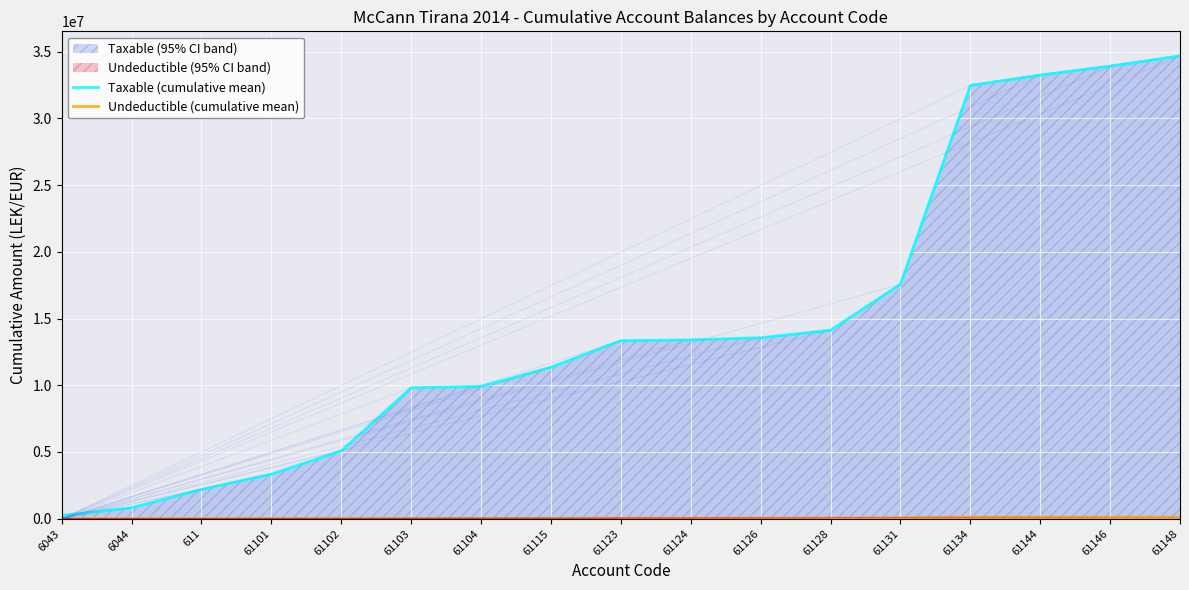

At 61123, list the series in order from smallest to largest.

Undeductible (cumulative mean), Taxable (cumulative mean)